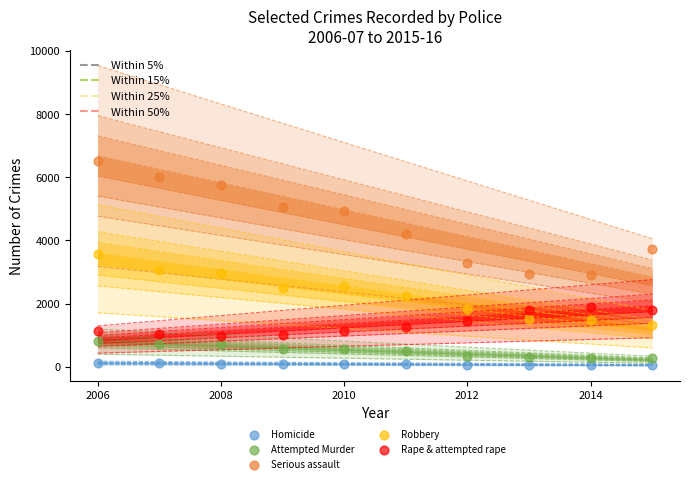

What are all the series names shown in the legend?

Homicide, Attempted Murder, Serious assault, Robbery, Rape & attempted rape